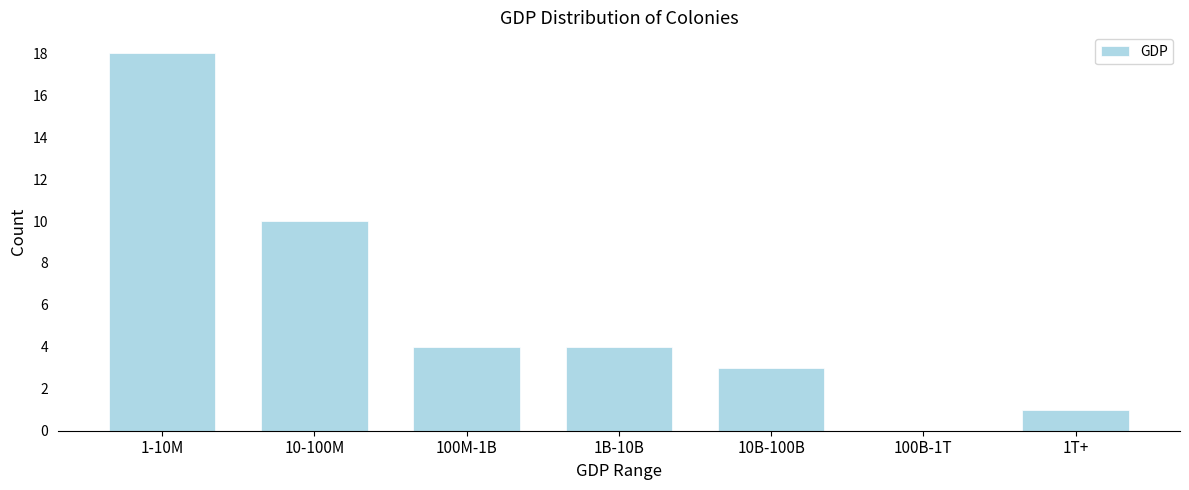

Reading right to left, list all the values displayed in this chart.

1T+=1	100B-1T=0	10B-100B=3	1B-10B=4	100M-1B=4	10-100M=10	1-10M=18